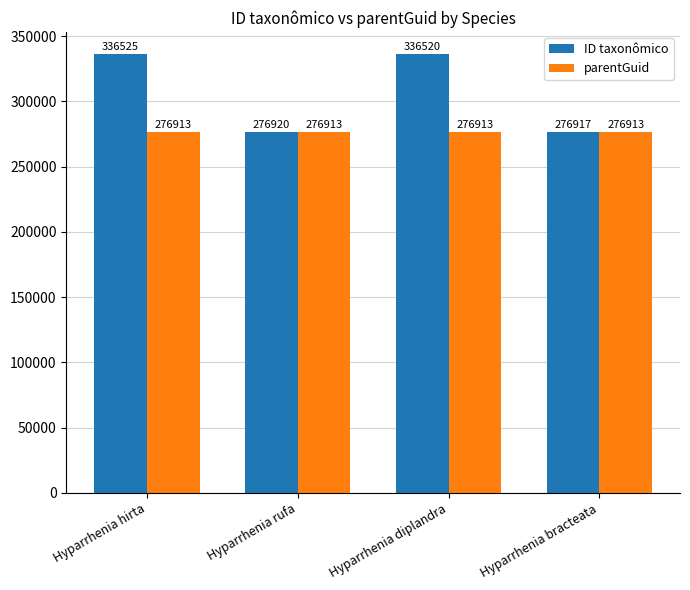

The value of ID taxonômico at Hyparrhenia bracteata is 276917. True or false?

True